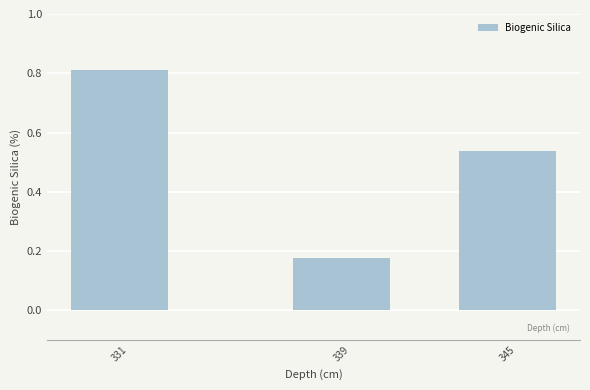

Rank the categories by value from highest to lowest.

331, 345, 339